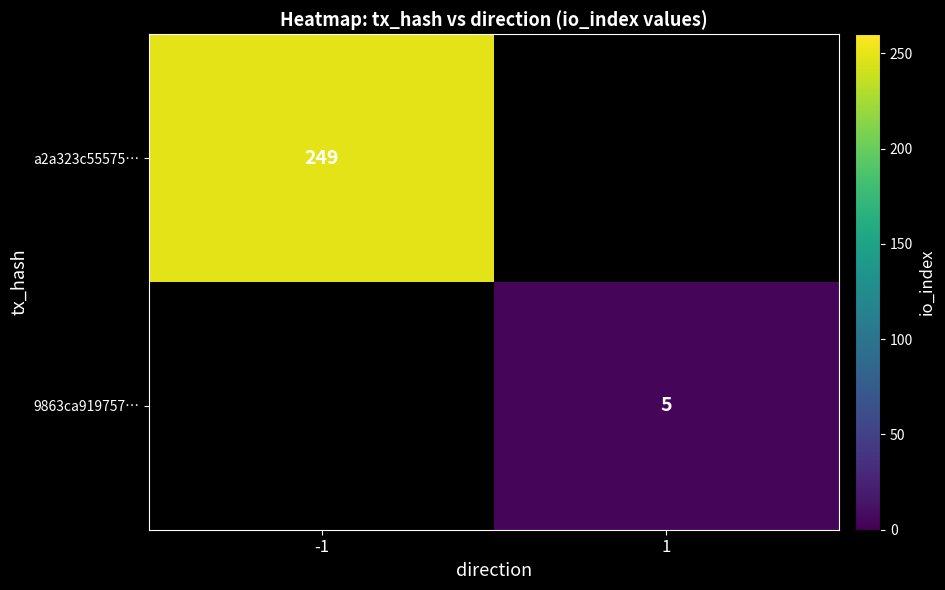

Is the value of 9863ca919757… at 1 greater than the value of a2a323c55575… at -1?

No